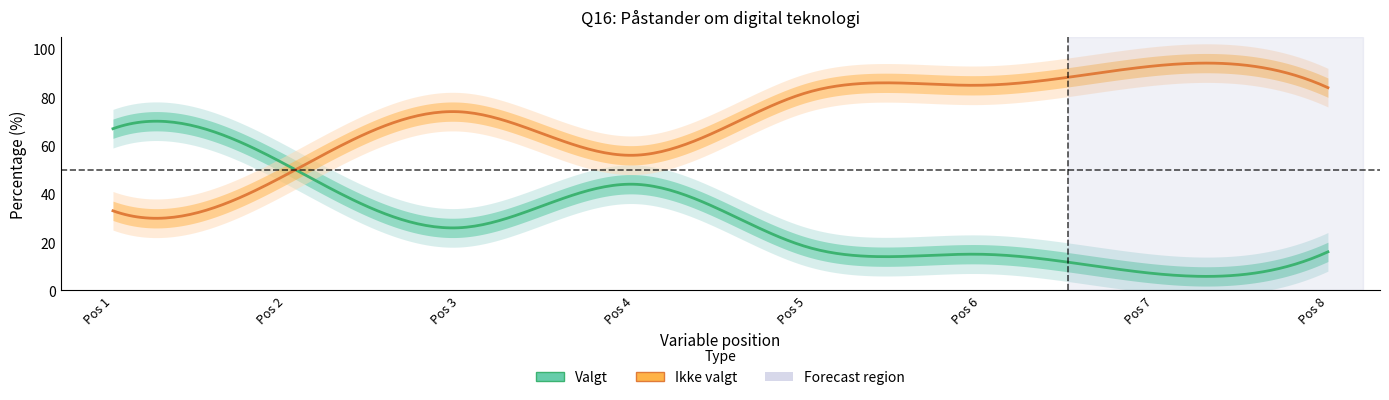

What is the difference between the highest and lowest values at 6?

70